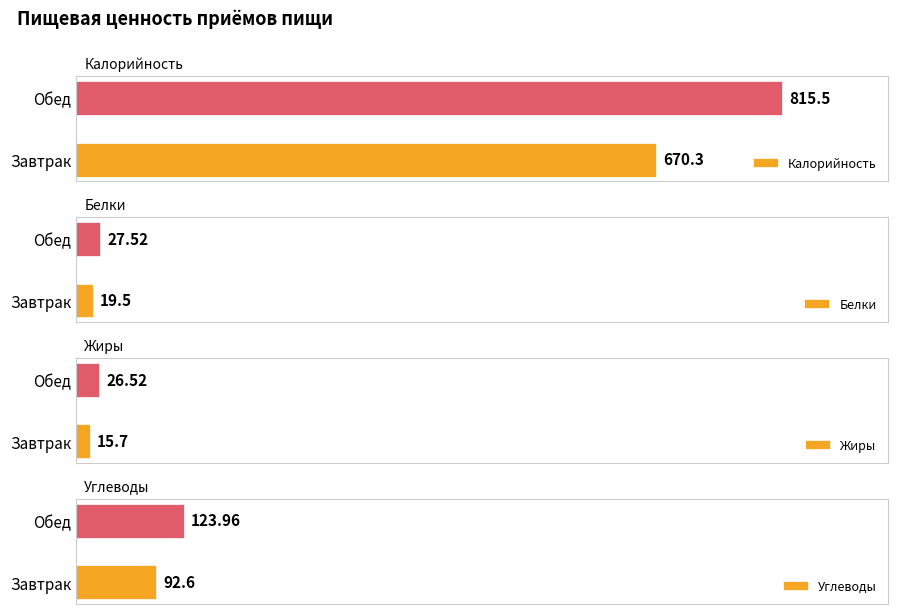

List the labels in order of Жиры value, largest first.

Обед, Завтрак